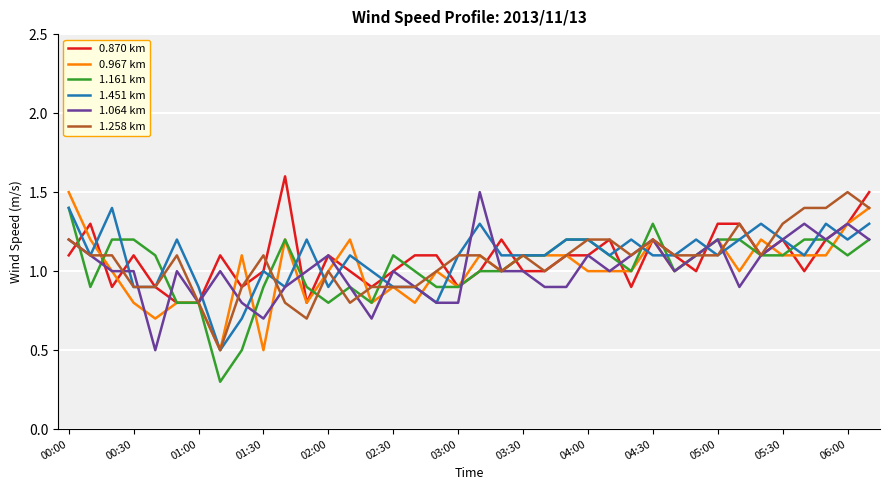

What is the greatest value displayed?

1.6